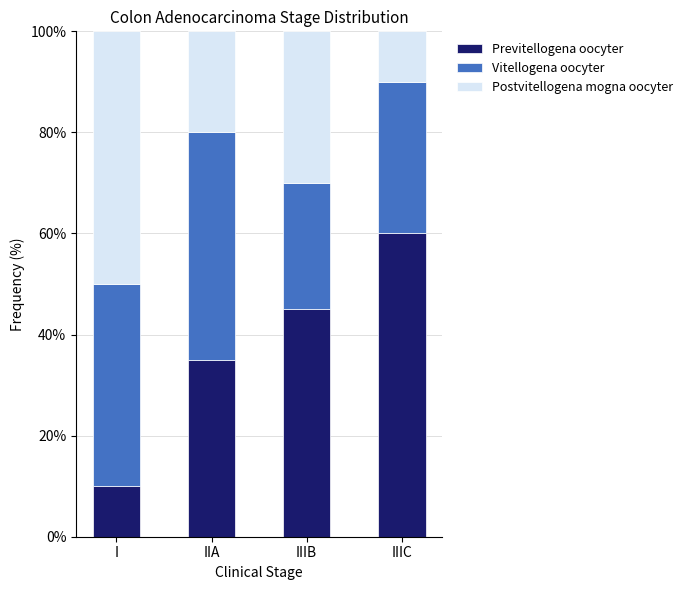

What is the sum of the Previtellogena oocyter values at IIA and IIIC?

95